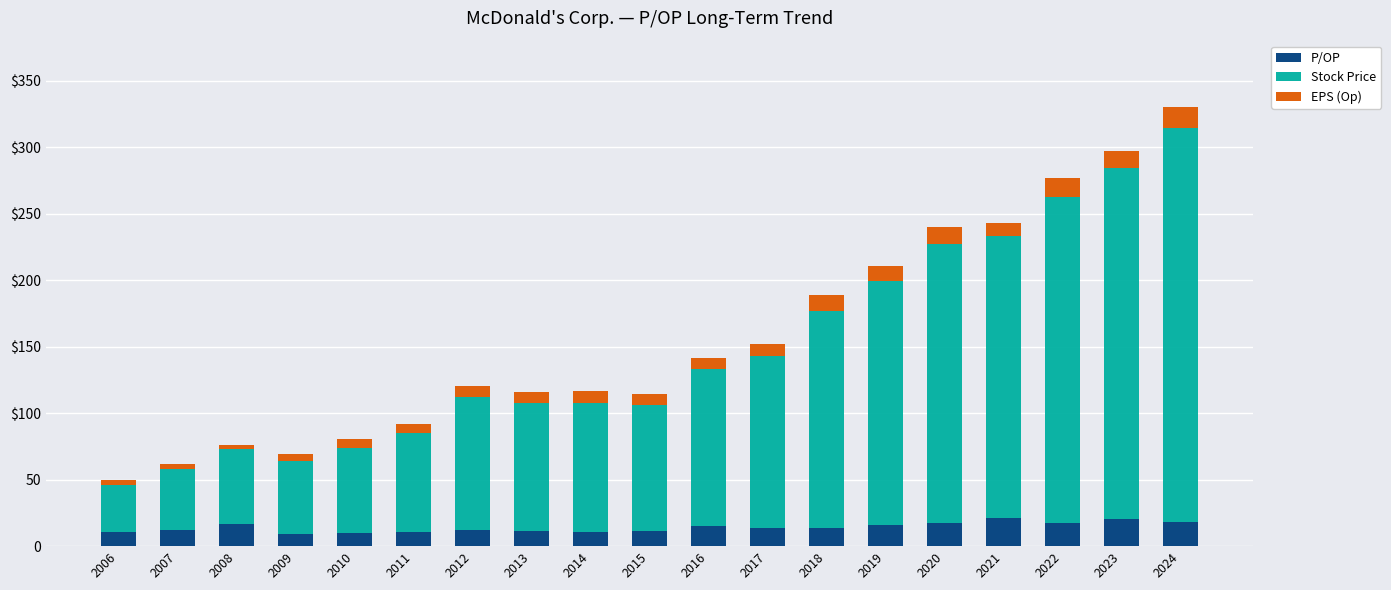

List the series in order of their peak value, highest first.

Stock Price, P/OP, EPS (Op)